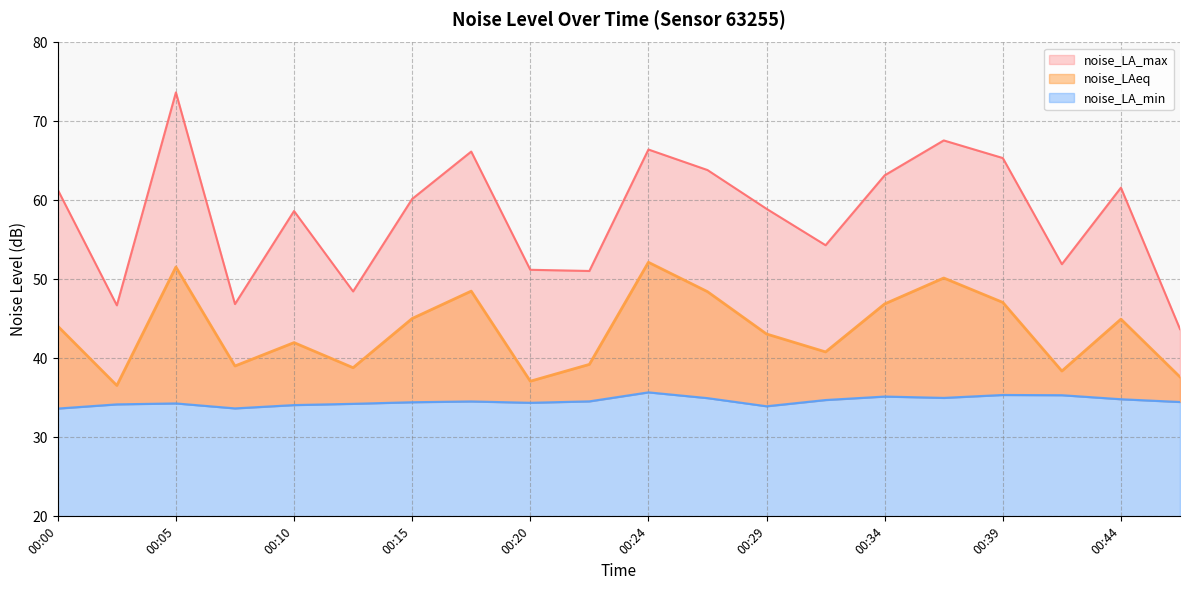

What are all the series names shown in the legend?

noise_LAeq, noise_LA_max, noise_LA_min